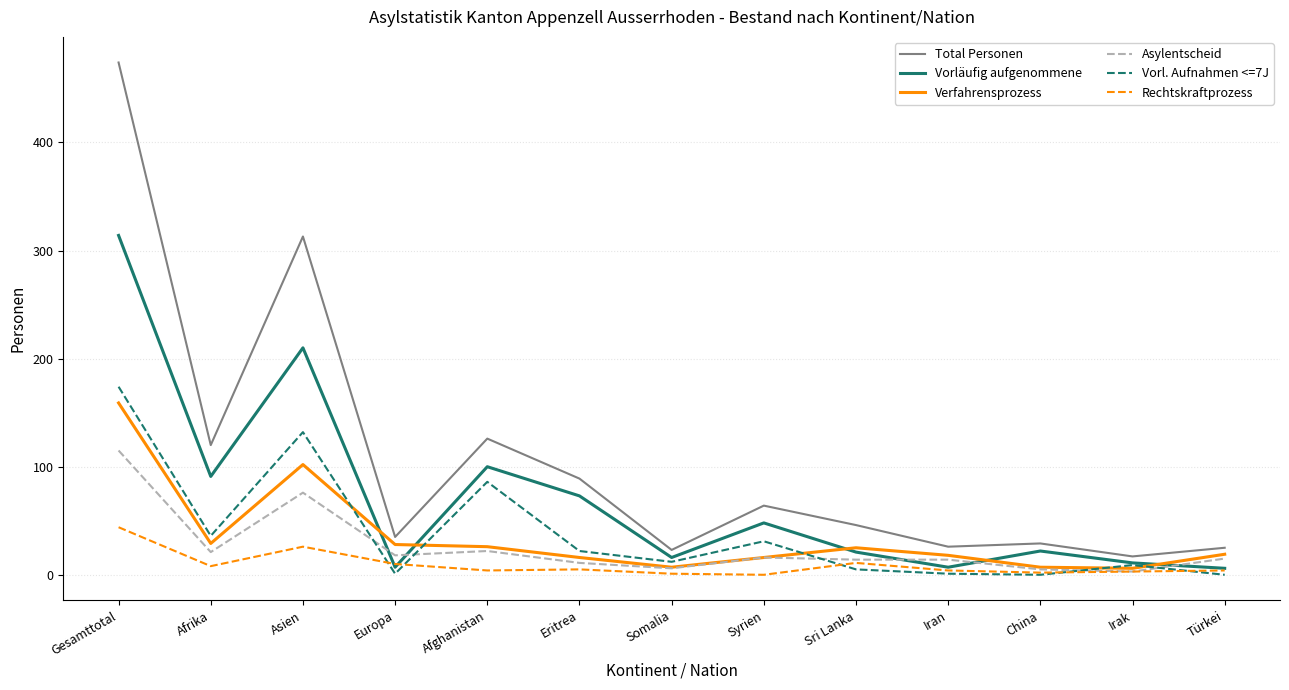

The value of Total Personen at Iran is 26. True or false?

True